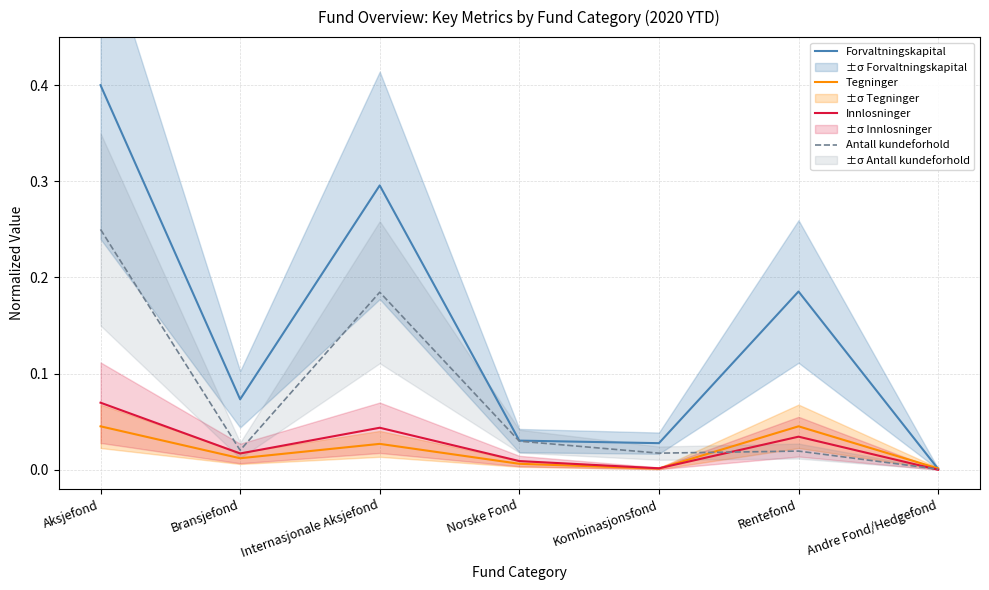

Rank the series by their maximum value, from lowest to highest.

Tegninger, Innlosninger, Antall kundeforhold, Forvaltningskapital